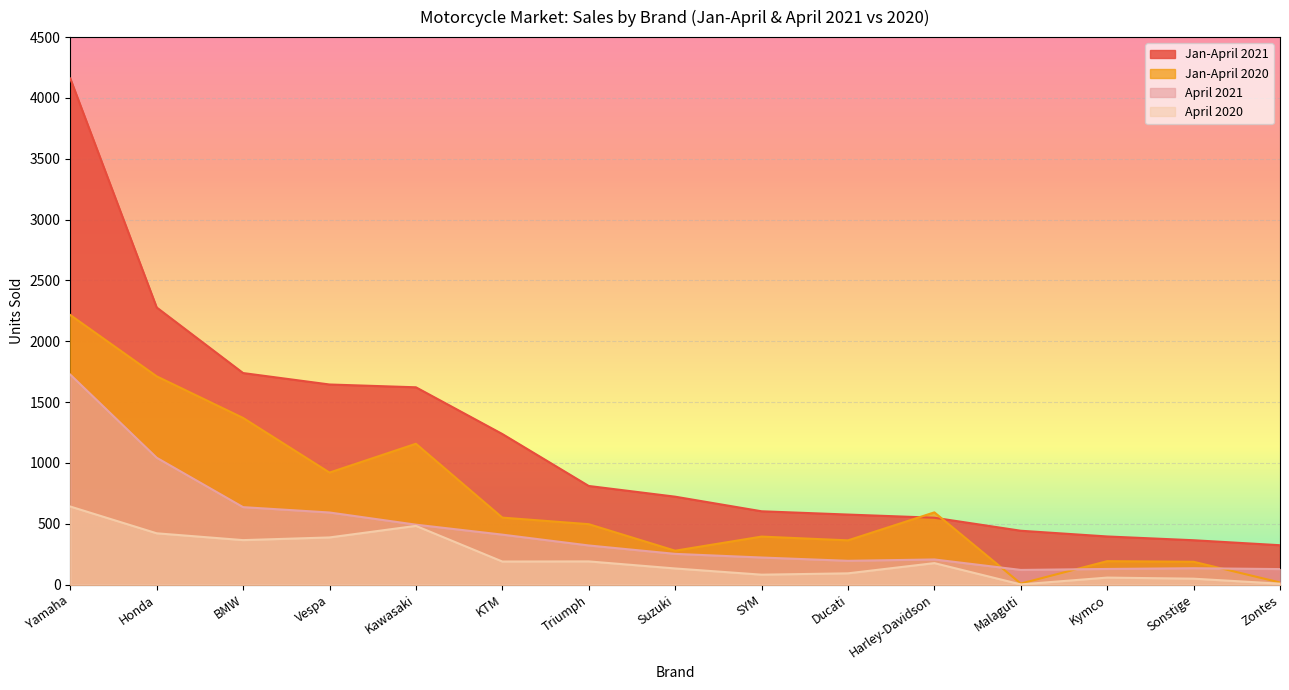

How many values in the April 2021 series are below 253?

7